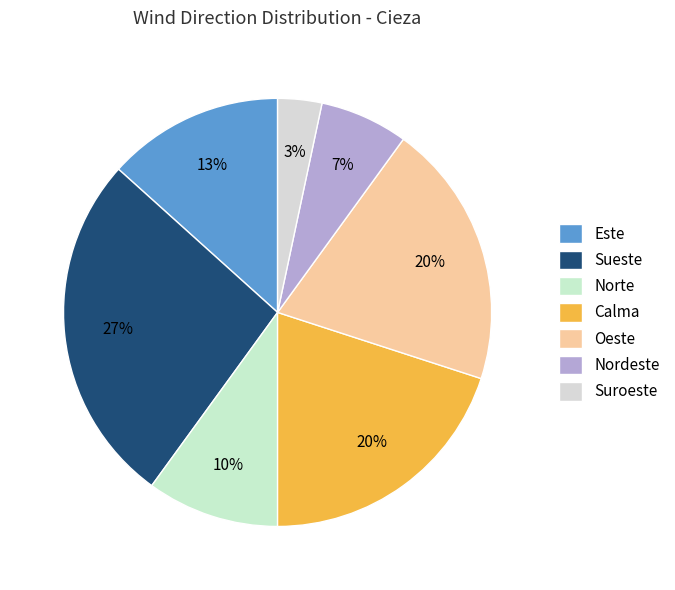

What percentage is the Norte slice, to the nearest percent?

10%